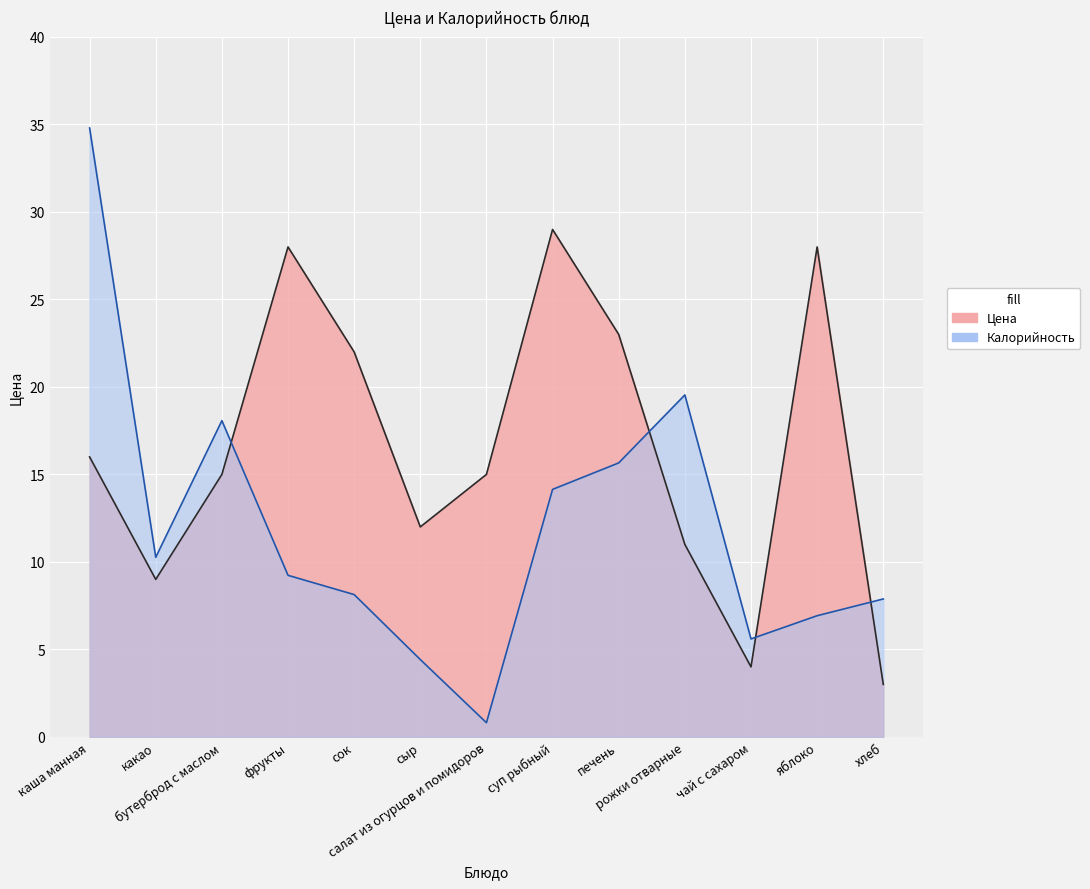

Reading right to left, list all the values displayed in this chart.

Цена: хлеб=3.0	яблоко=28.0	чай с сахаром=4.0	рожки отварные=11.0	печень=23.0	суп рыбный=29.0	салат из огурцов и помидоров=15.0	сыр=12.0	сок=22.0	фрукты=28.0	бутерброд с маслом=15.0	какао=9.0	каша манная=16.0
Калорийность: хлеб=7.9	яблоко=6.9	чай с сахаром=5.6	рожки отварные=19.5	печень=15.7	суп рыбный=14.1	салат из огурцов и помидоров=0.8	сыр=4.4	сок=8.1	фрукты=9.2	бутерброд с маслом=18.1	какао=10.3	каша манная=34.8